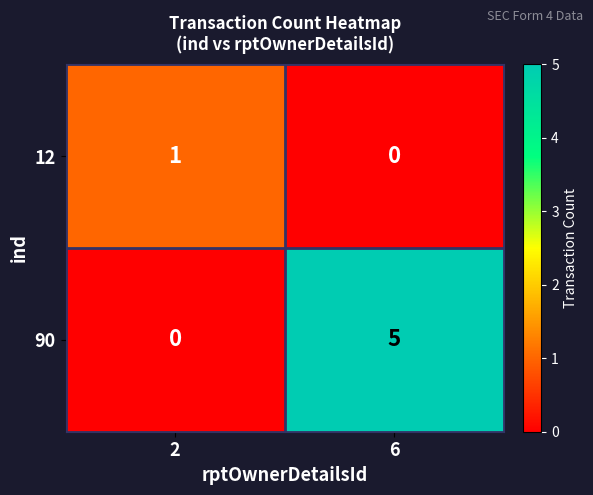

Is it true that 90 equals 9 at 6?

False